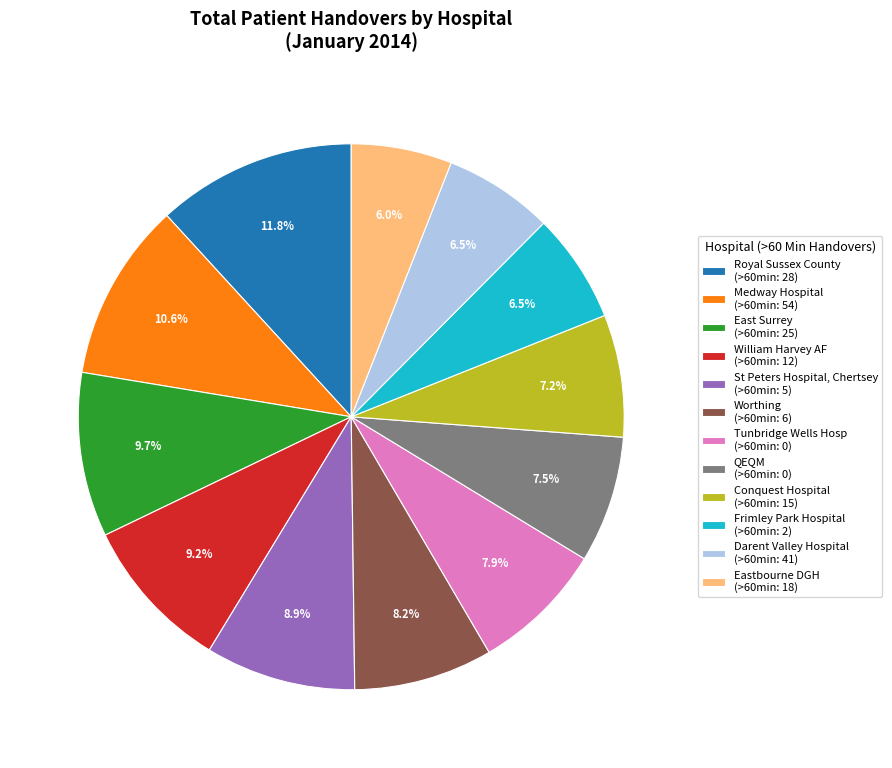

Combined, do Royal Sussex County and Eastbourne DGH account for over 50%?

No